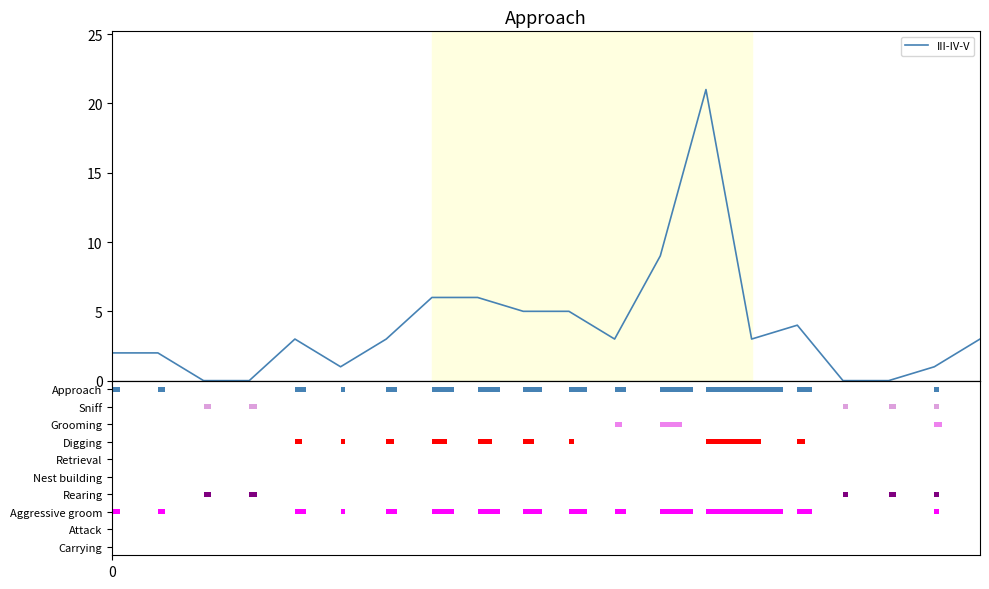

What is the difference between the values at 9 and 13?

16